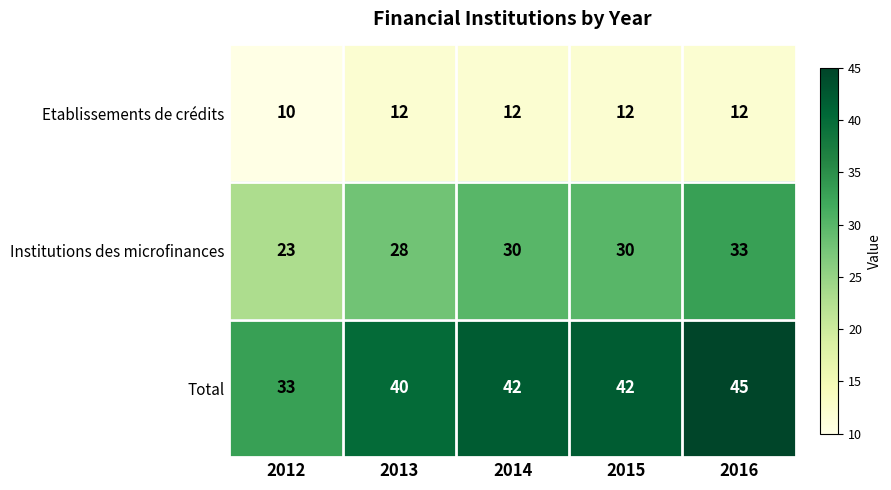

What is the highest value of the Etablissements de crédits series?

12